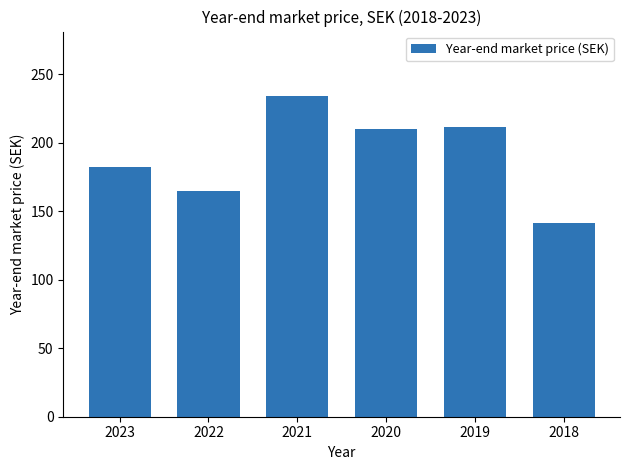

What is the sum of all values?

1144.0